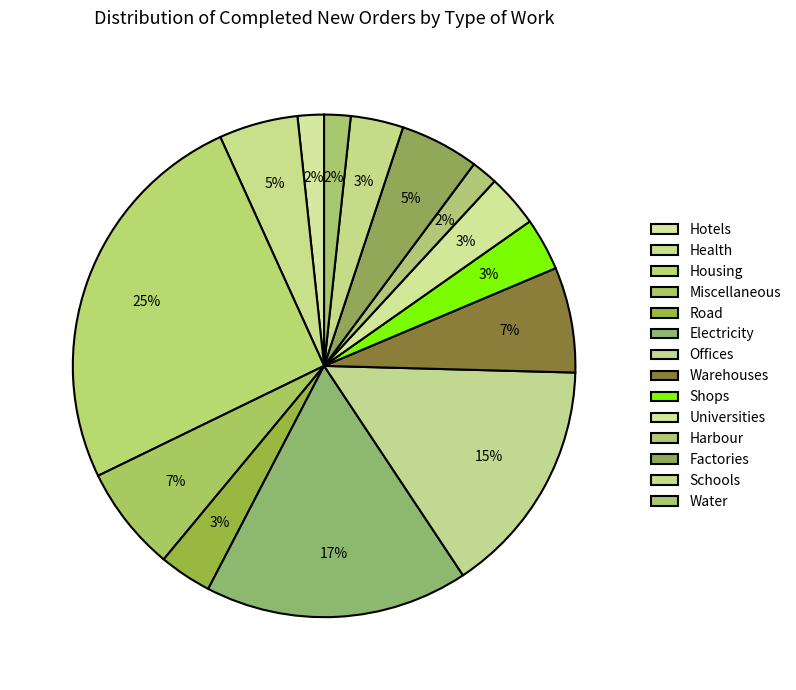

Do Warehouses and Offices together represent more than half of the pie?

No